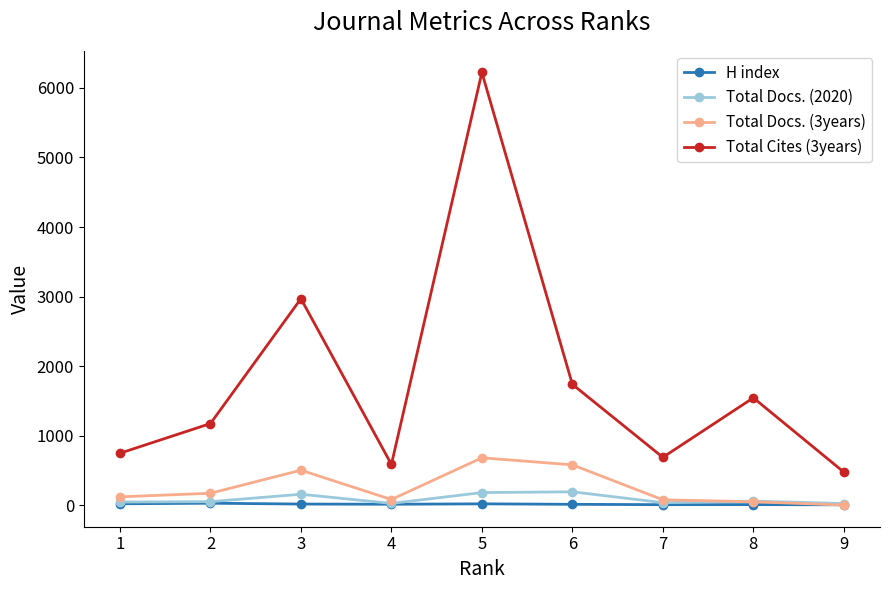

Which series has the largest range (max minus min)?

Total Cites (3years)